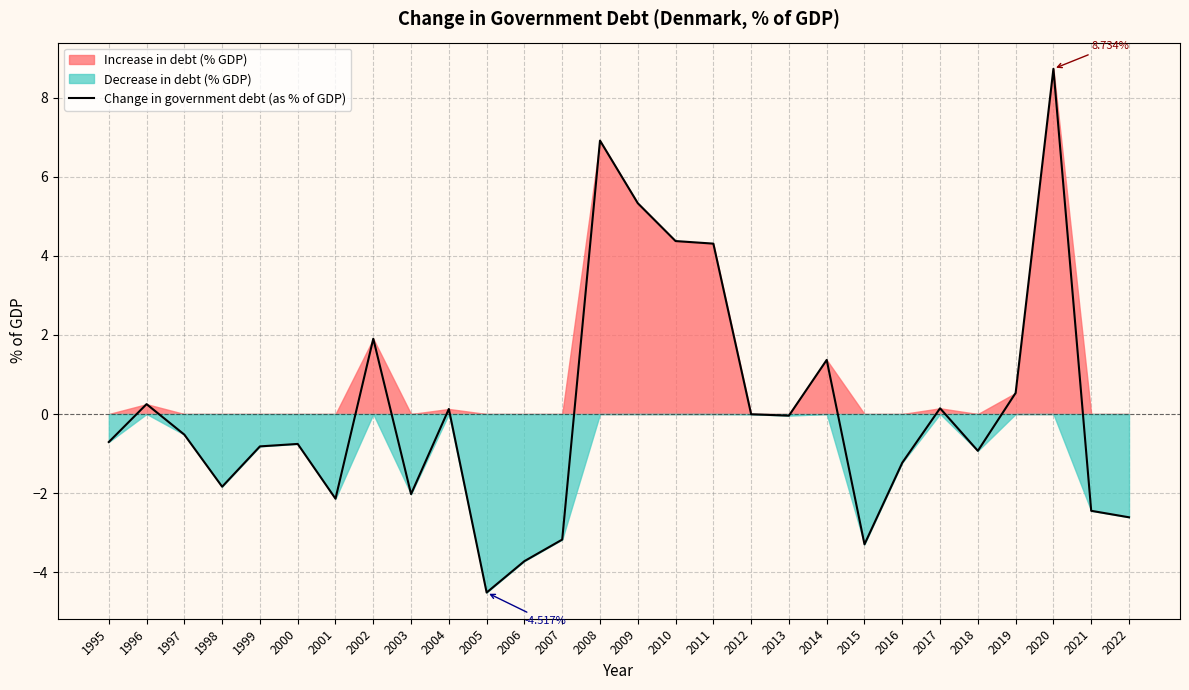

List the labels in order of value, smallest first.

2005, 2006, 2015, 2007, 2022, 2021, 2001, 2003, 1998, 2016, 2018, 1999, 2000, 1995, 1997, 2013, 2012, 2004, 2017, 1996, 2019, 2014, 2002, 2011, 2010, 2009, 2008, 2020